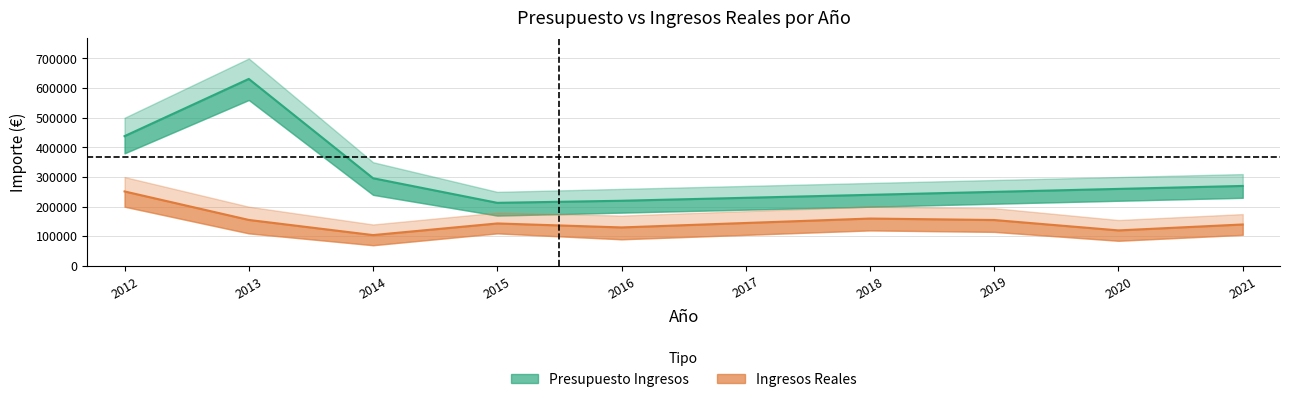

Is this an area chart (filled region under the line)?

No